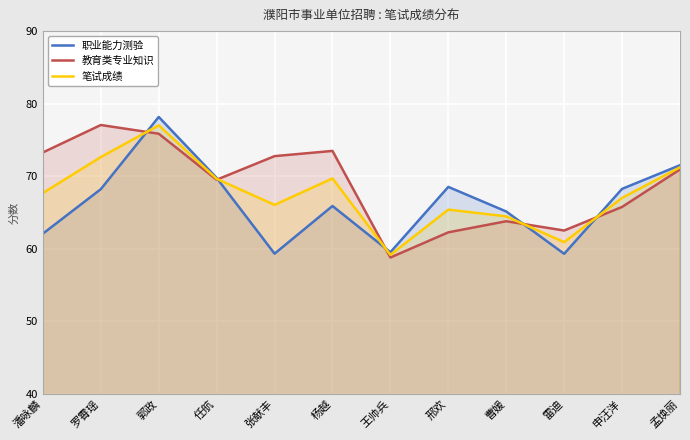

In 笔试成绩, how many points are lower than both neighbors (excluding endpoints)?

3